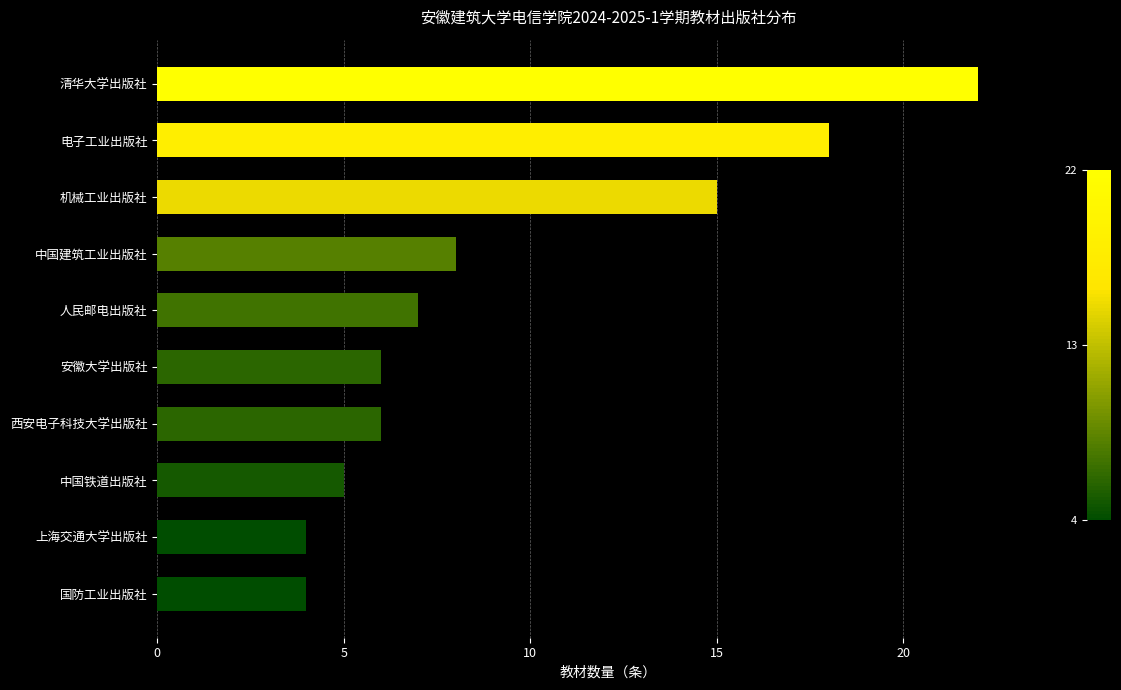

Reading bottom to top, transcribe all the data shown in this chart.

国防工业出版社=4	上海交通大学出版社=4	中国铁道出版社=5	西安电子科技大学出版社=6	安徽大学出版社=6	人民邮电出版社=7	中国建筑工业出版社=8	机械工业出版社=15	电子工业出版社=18	清华大学出版社=22